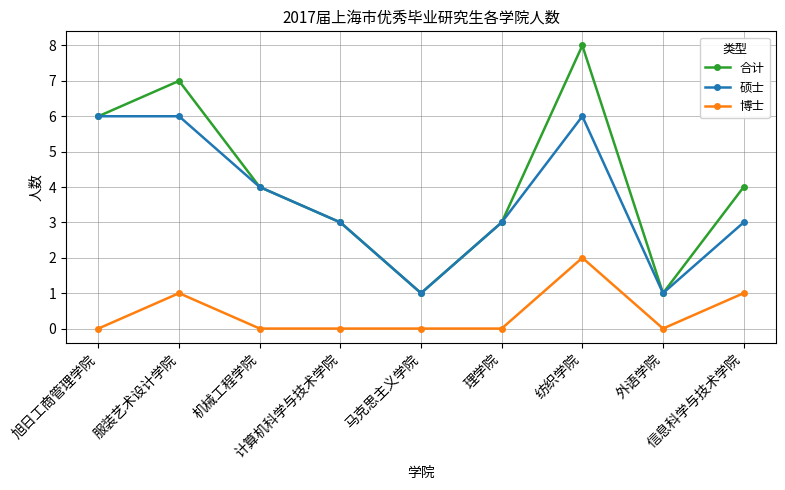

True or false: 博士 and 硕士 intersect in this chart.

False